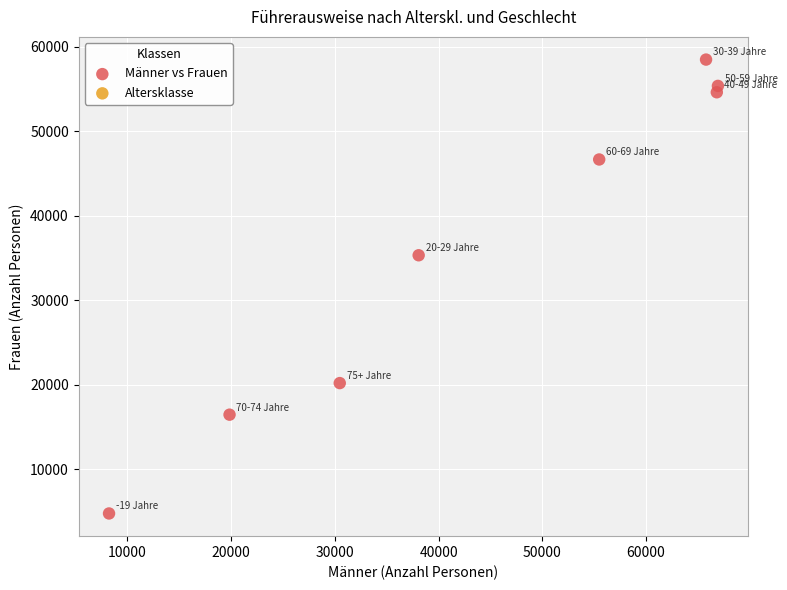

What is the average X value?

43957